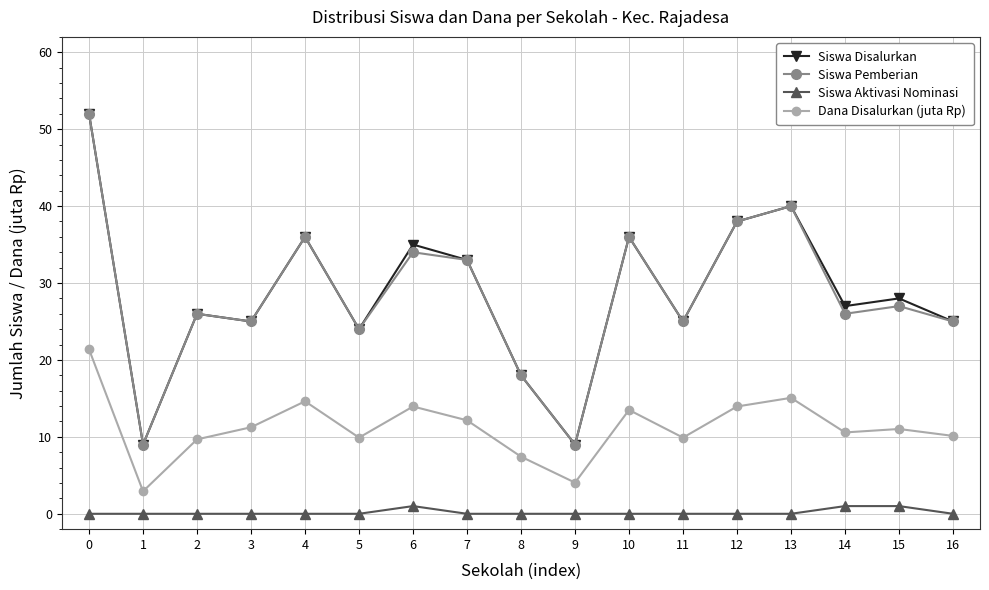

True or false: Siswa Aktivasi Nominasi and Siswa Disalurkan intersect in this chart.

False